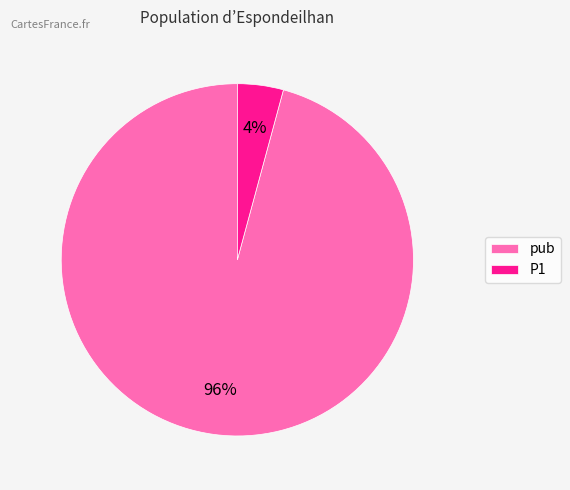

To the nearest percent, what is the difference between the P1 and pub slice percentages?

92%